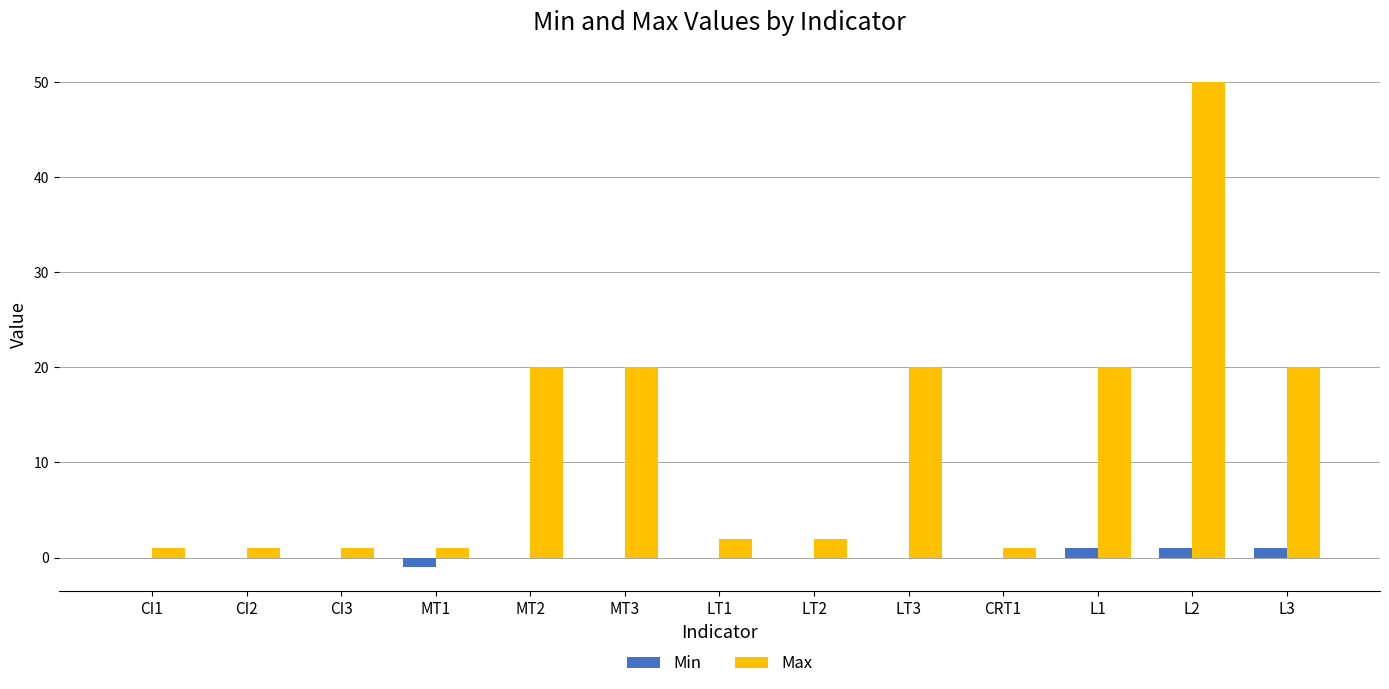

At which category is the sum across all series the highest?

L2